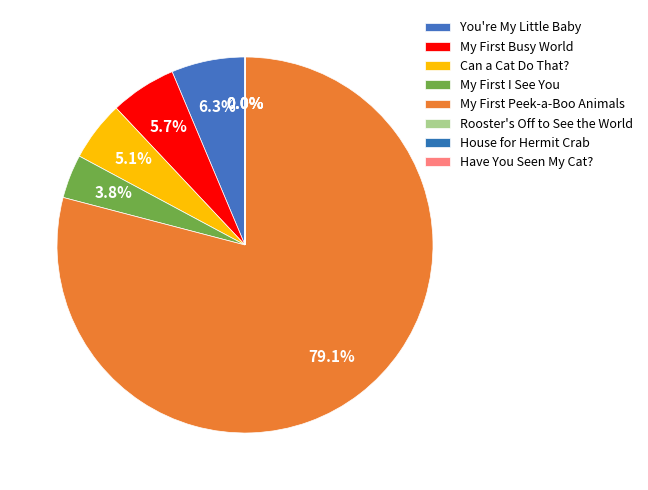

How much of the chart is everything except Have You Seen My Cat??

100.0%